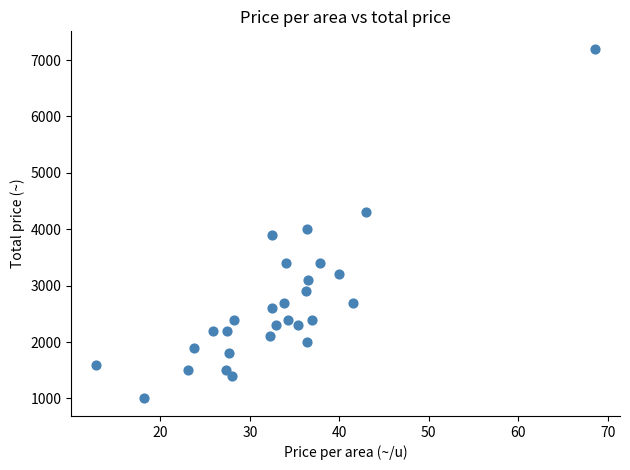

What is the range of Y values (max minus min)?

6200